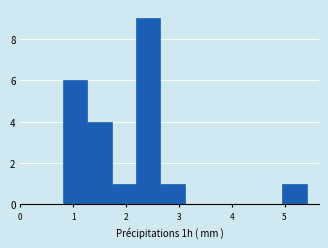

Reading left to right, transcribe this chart: for each bar, give the range it covers on the x-axis and its height. Neither the bar edges nor the heights are printed on the chart, so give them approximately, as read against the axes.

0.8 to 1.3: 6
1.3 to 1.7: 4
1.7 to 2.2: 1
2.2 to 2.6: 9
2.6 to 3.1: 1
3.1 to 3.6: 0
3.6 to 4.0: 0
4.0 to 4.5: 0
4.5 to 5.0: 0
5.0 to 5.4: 1